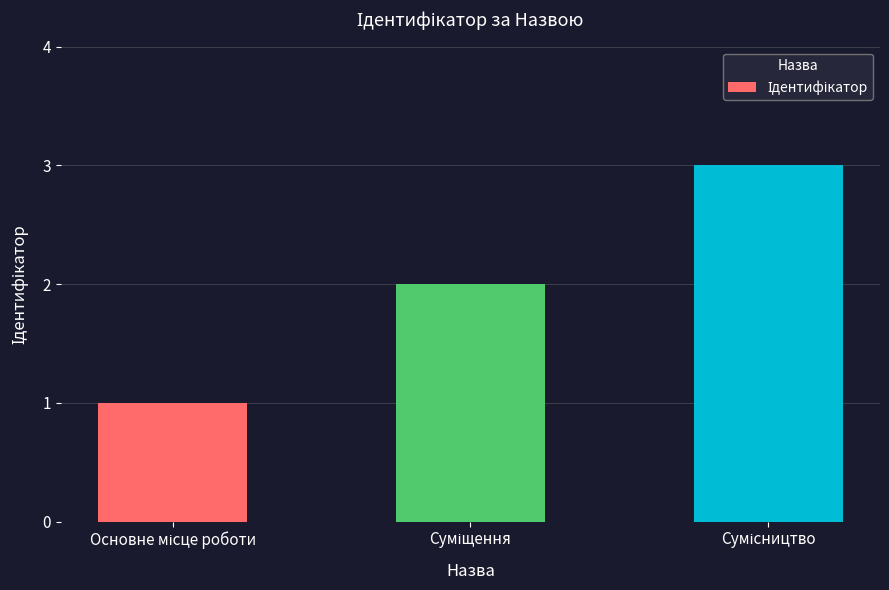

What is the maximum value shown in the chart?

3